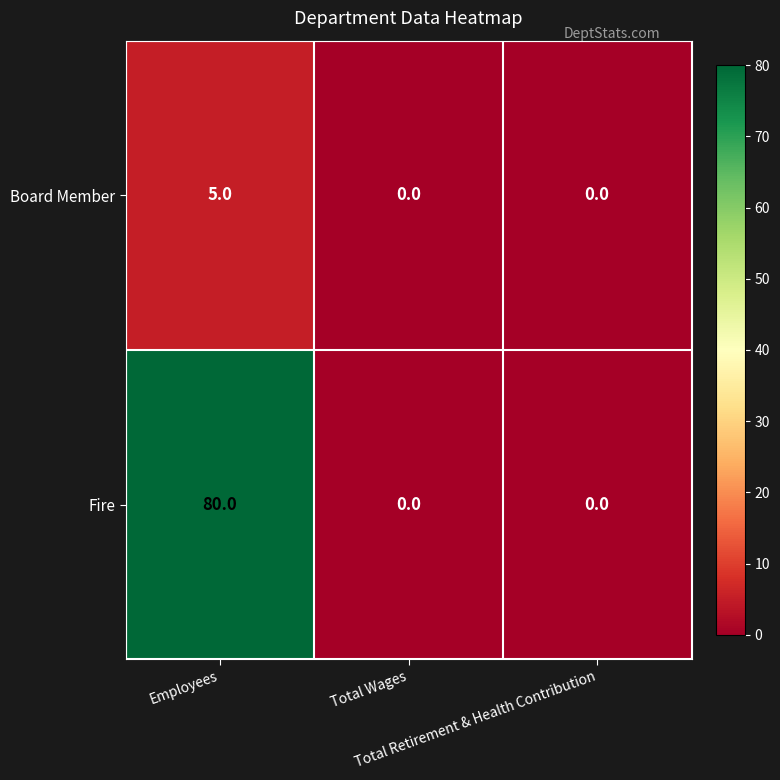

Rank the series by their maximum value, from lowest to highest.

Board Member, Fire